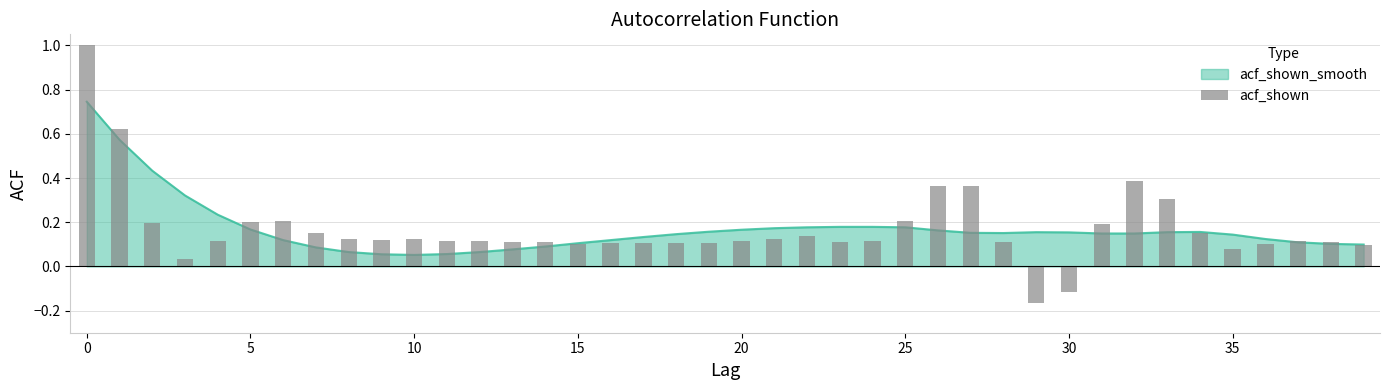

What is the value of the 37th bar from the left?

0.1